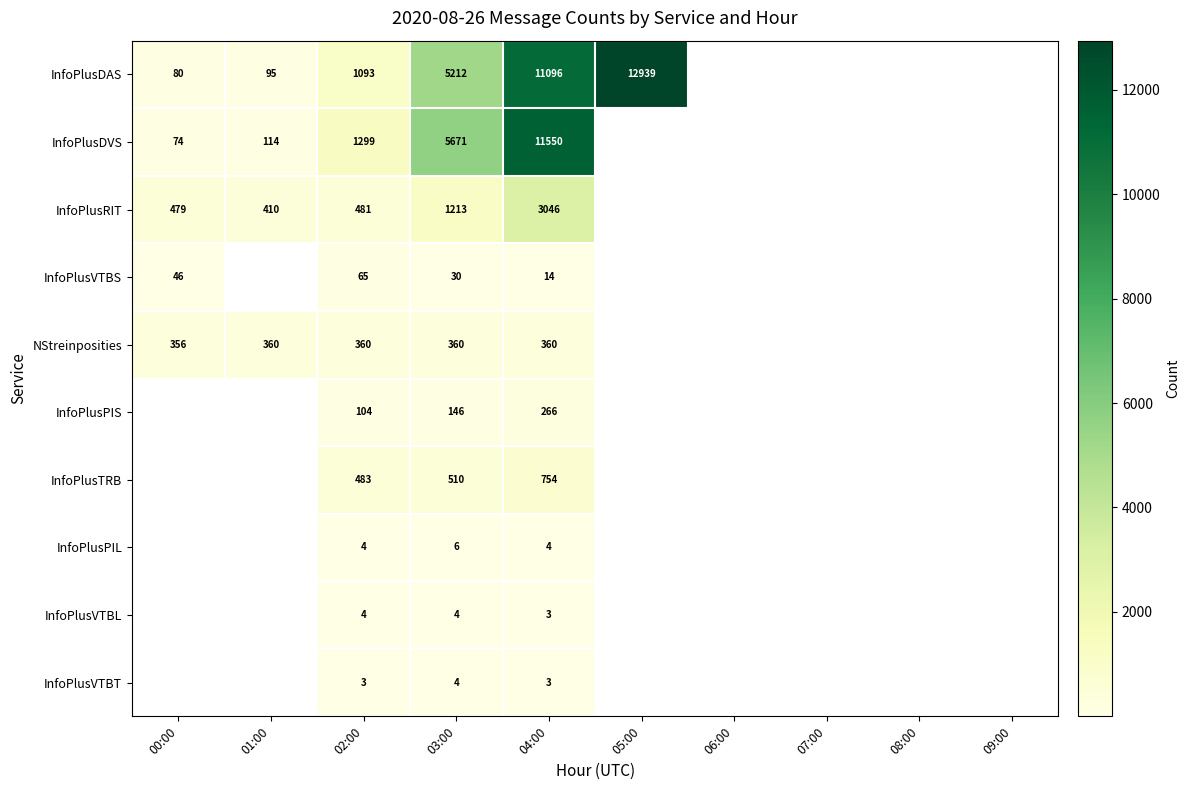

The InfoPlusPIS series shows 146 at 03:00. True or false?

True